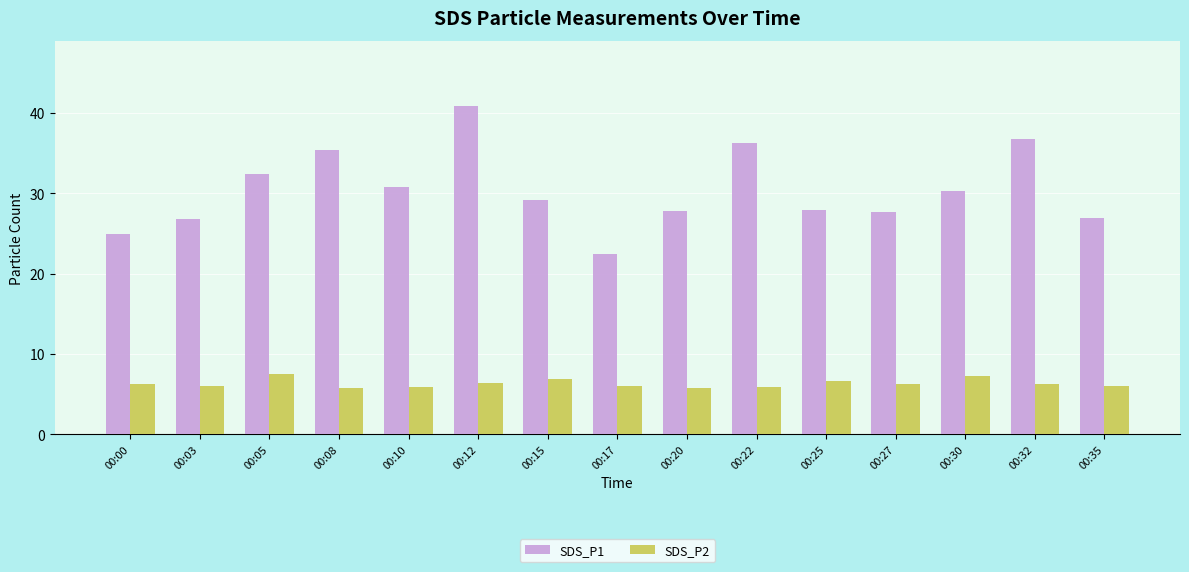

List the series in order of their peak value, lowest first.

SDS_P2, SDS_P1